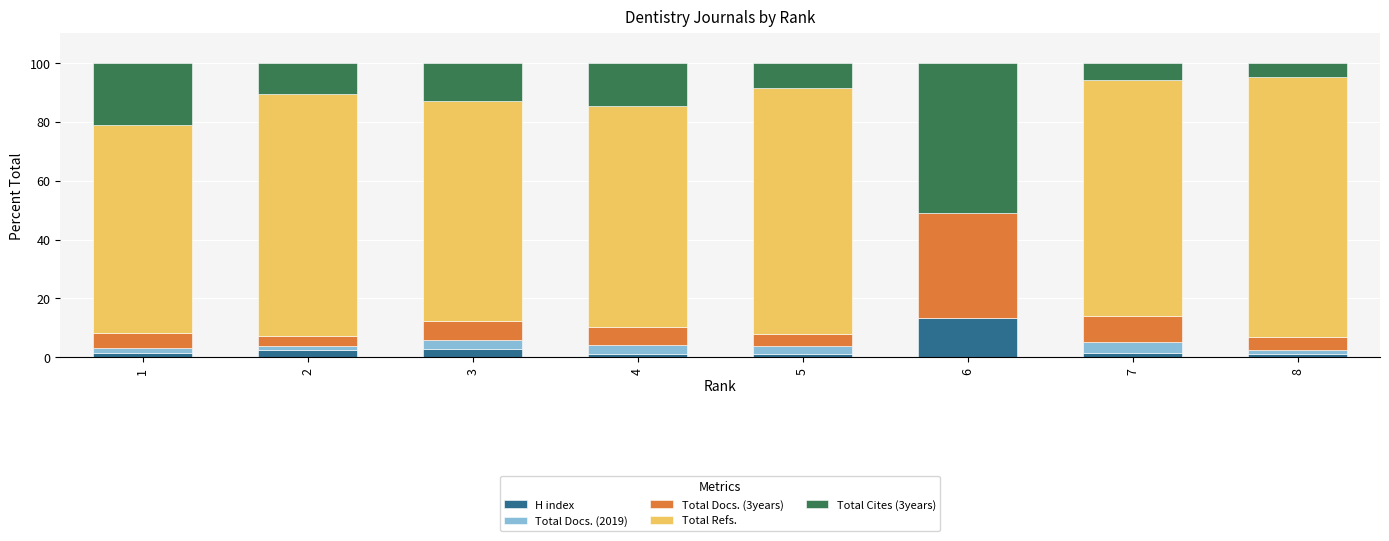

At which label does H index reach its peak?

6